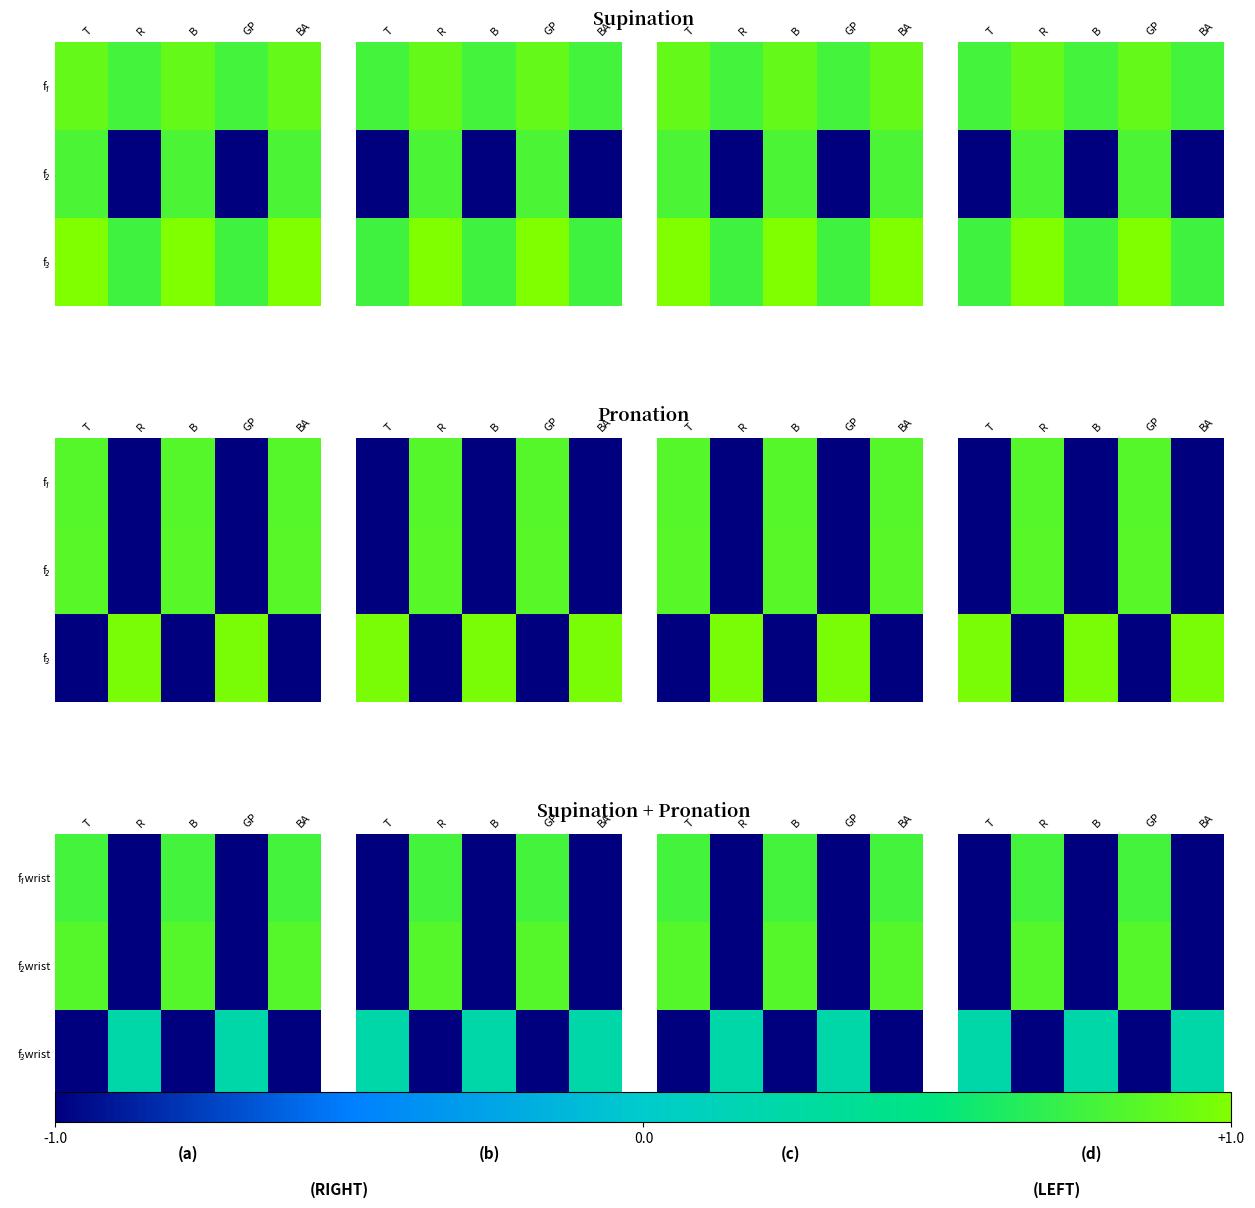

Rank the categories by f₃wrist value from highest to lowest.

T, B, BA, R, GP